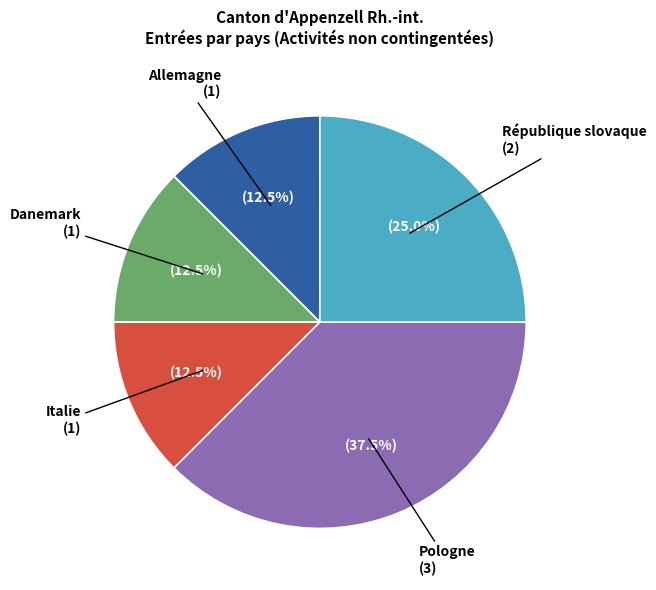

Is there a majority slice in this chart?

No